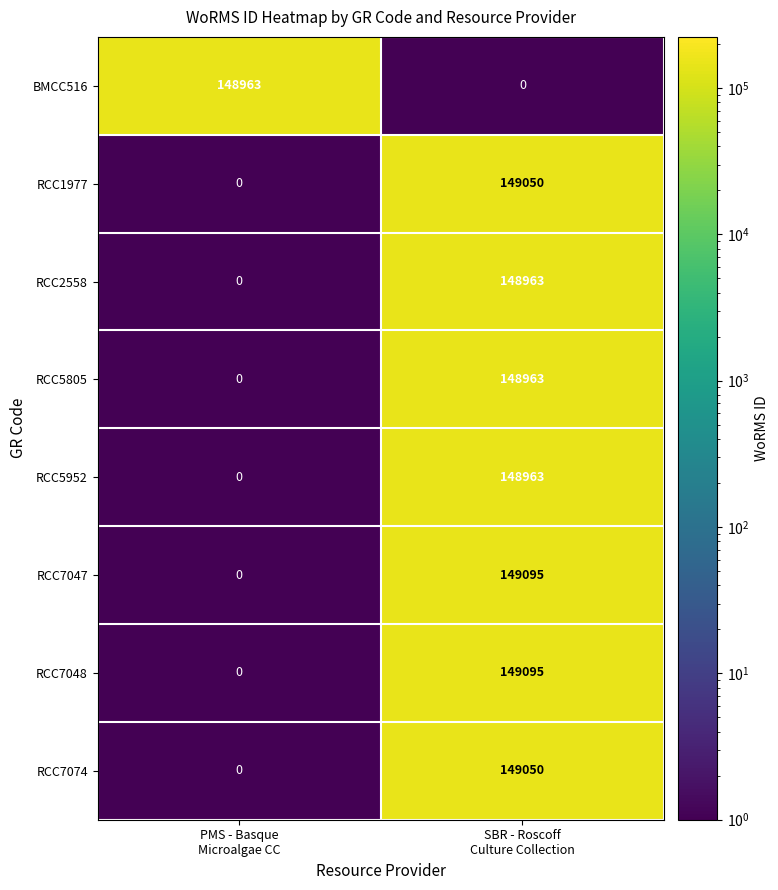

What is the maximum value for RCC5805?

148963